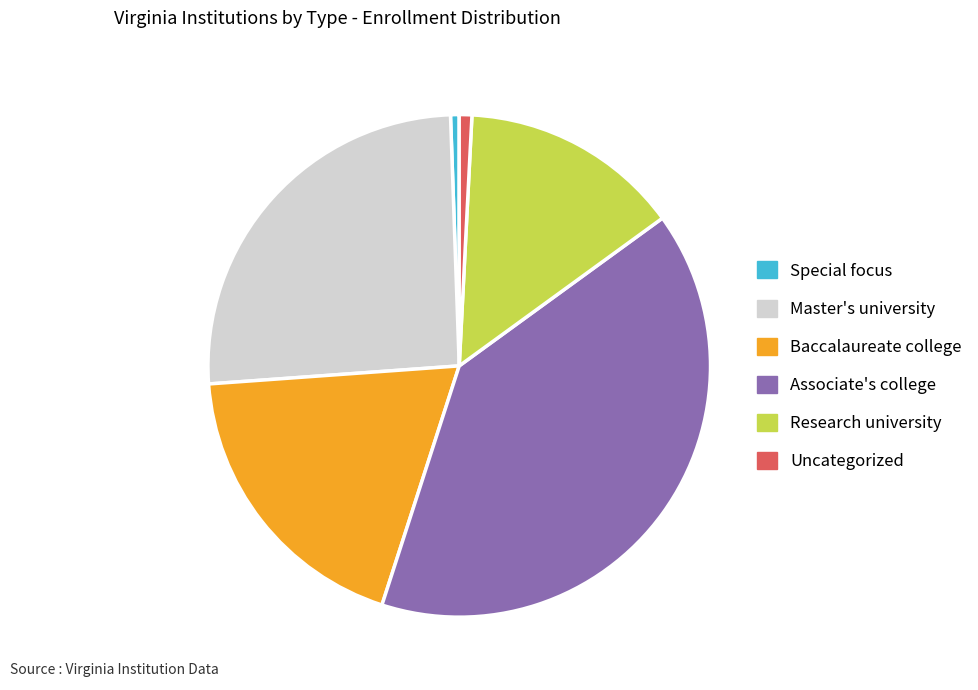

Is there a majority slice in this chart?

No